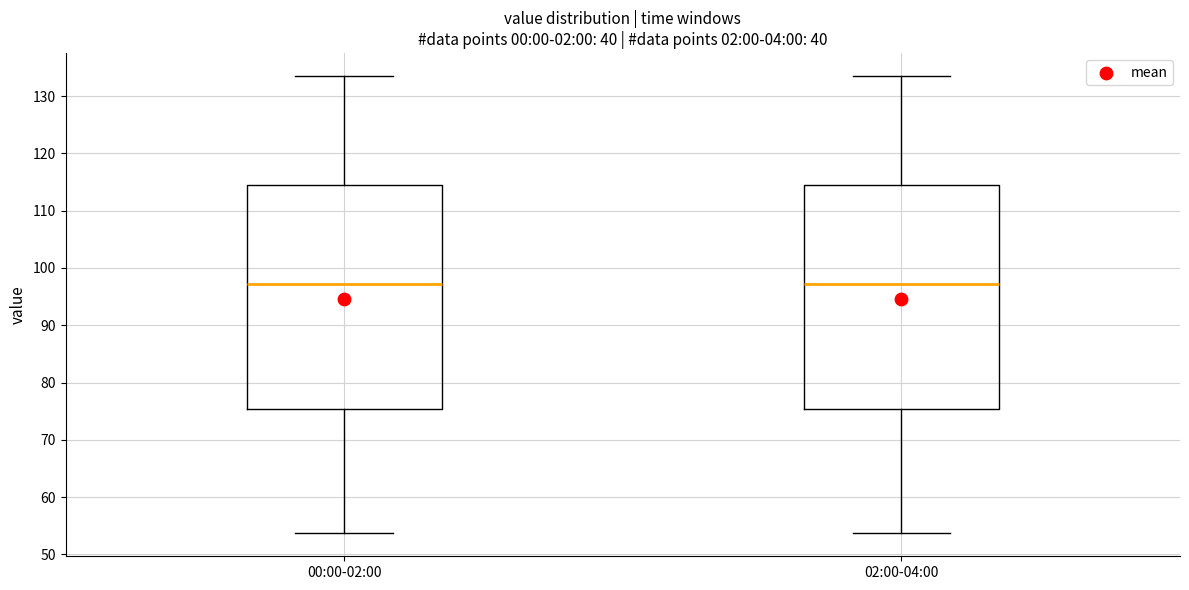

Where does the lower whisker of the box for 02:00-04:00 end on the y-axis? The values are not printed on the chart, so give them approximately, as read against the axis.

54